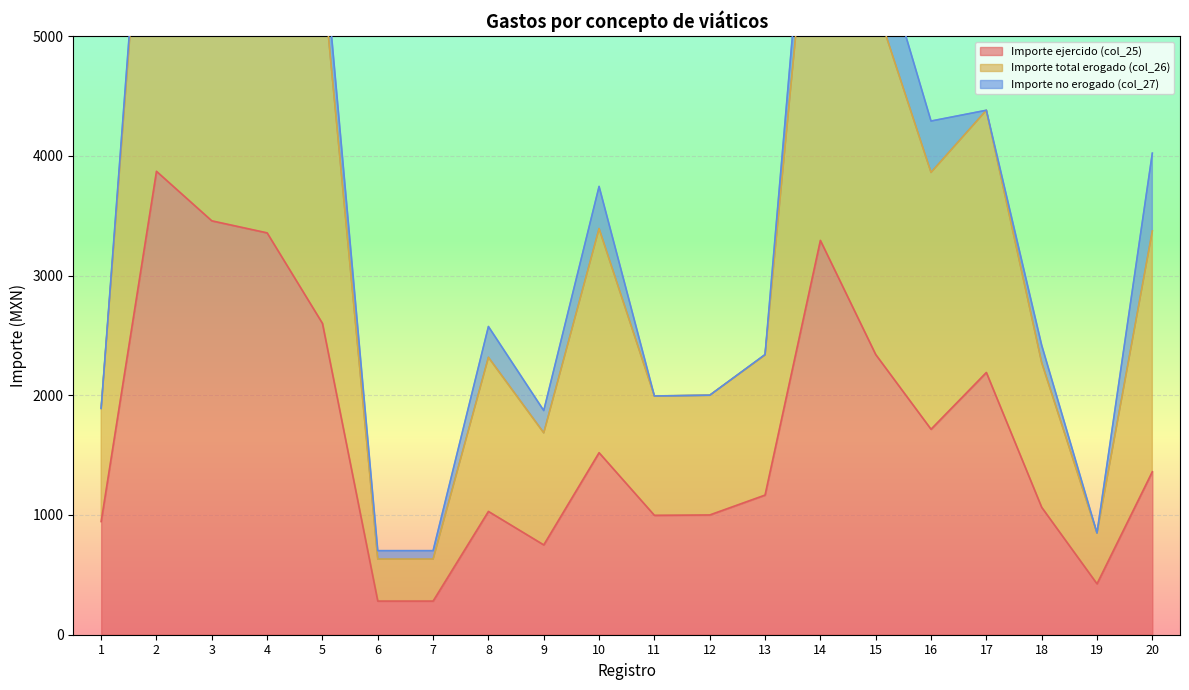

At which category does Importe total erogado (col_26) reach its first local valley?

9